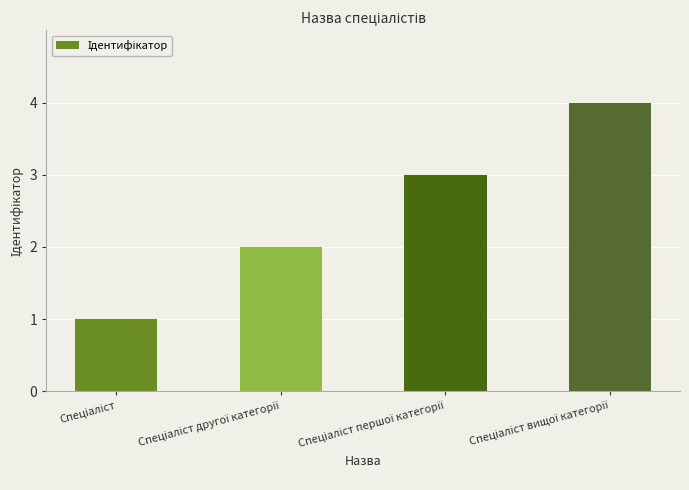

What is the difference between the maximum and minimum values?

3